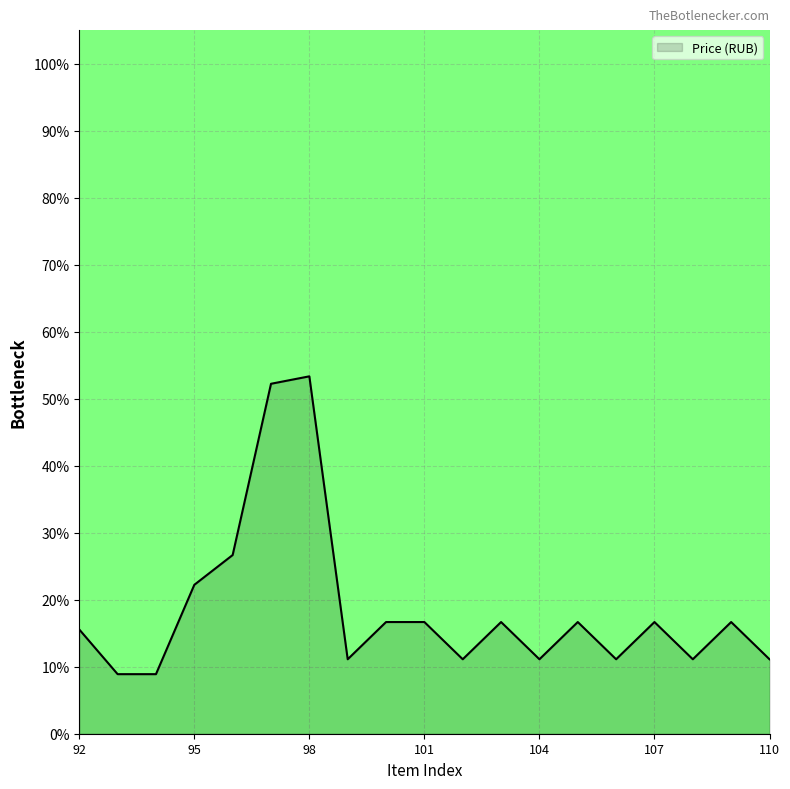

Reading left to right, extract all data points from this chart.

15.6	8.9	8.9	22.2	26.7	52.2	53.3	11.1	16.7	16.7	11.1	16.7	11.1	16.7	11.1	16.7	11.1	16.7	11.1